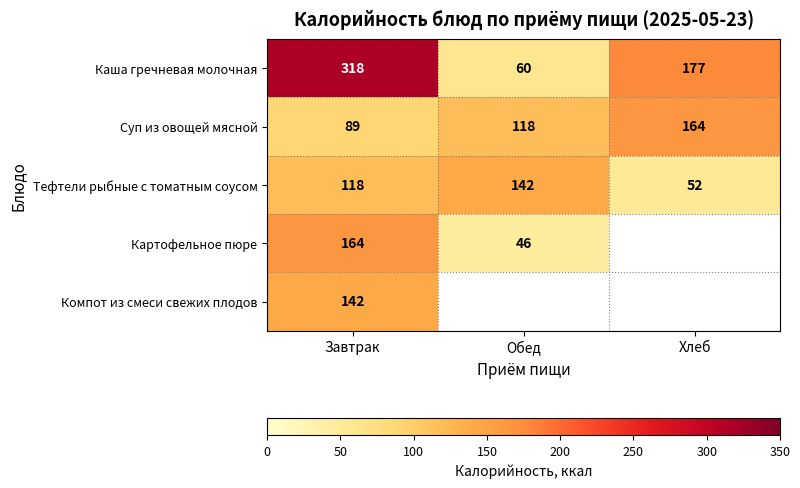

What is the average value of the Каша гречневая молочная series?

185